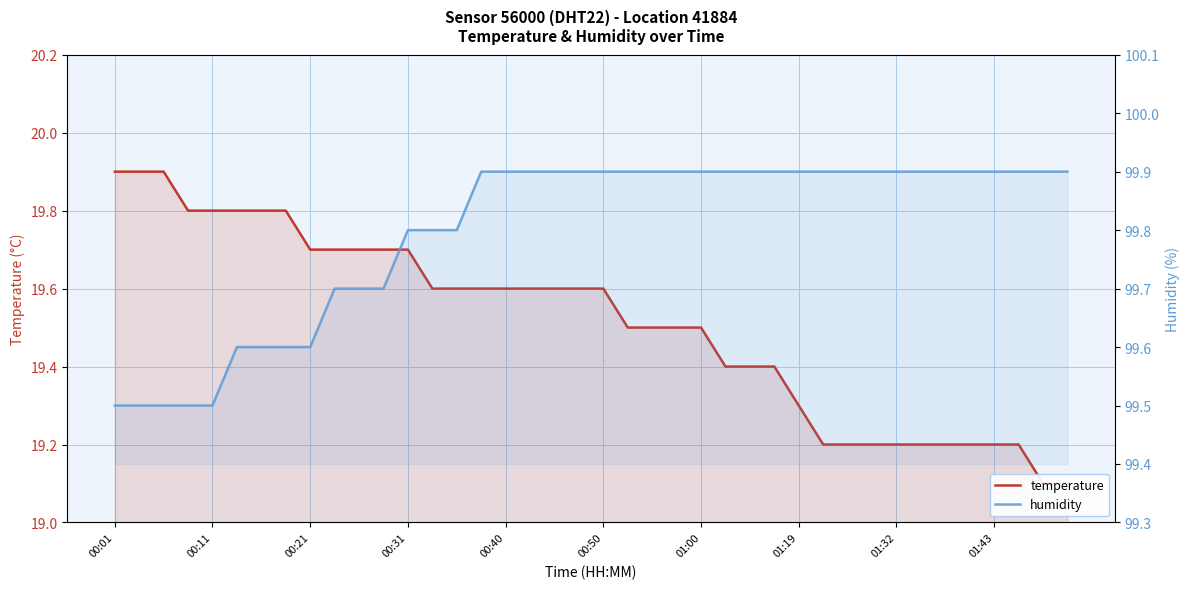

The value of humidity at 35 is 136.5. True or false?

False